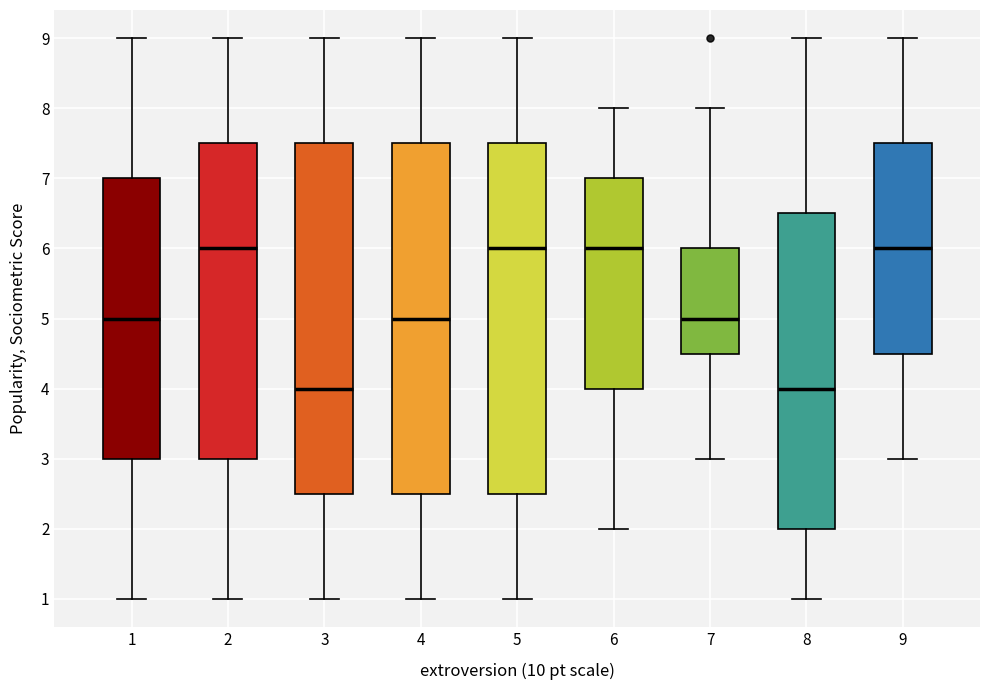

Reading left to right, transcribe this box plot: for each box, give where its median line is, the range the box spans, and where its two whiskers end, as read against the y-axis. The values are not printed on the chart, so give them approximately, as read against the axis.

1: median 5.0, box 3.0 to 7.0, whiskers 1.0 to 9.0
2: median 6.0, box 3.0 to 7.5, whiskers 1.0 to 9.0
3: median 4.0, box 2.5 to 7.5, whiskers 1.0 to 9.0
4: median 5.0, box 2.5 to 7.5, whiskers 1.0 to 9.0
5: median 6.0, box 2.5 to 7.5, whiskers 1.0 to 9.0
6: median 6.0, box 4.0 to 7.0, whiskers 2.0 to 8.0
7: median 5.0, box 4.5 to 6.0, whiskers 3.0 to 8.0
8: median 4.0, box 2.0 to 6.5, whiskers 1.0 to 9.0
9: median 6.0, box 4.5 to 7.5, whiskers 3.0 to 9.0